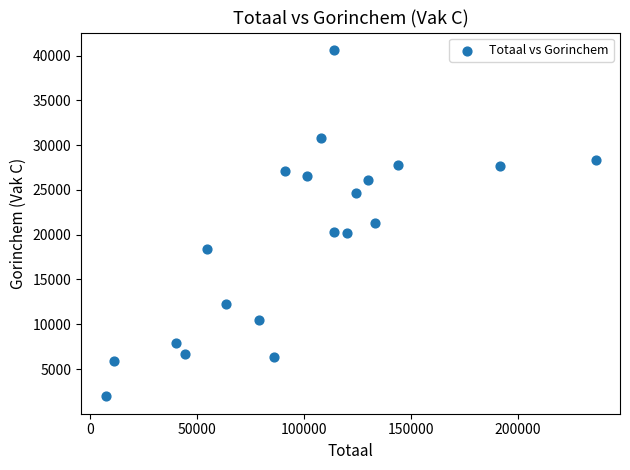

What is the range of X values (max minus min)?

229107